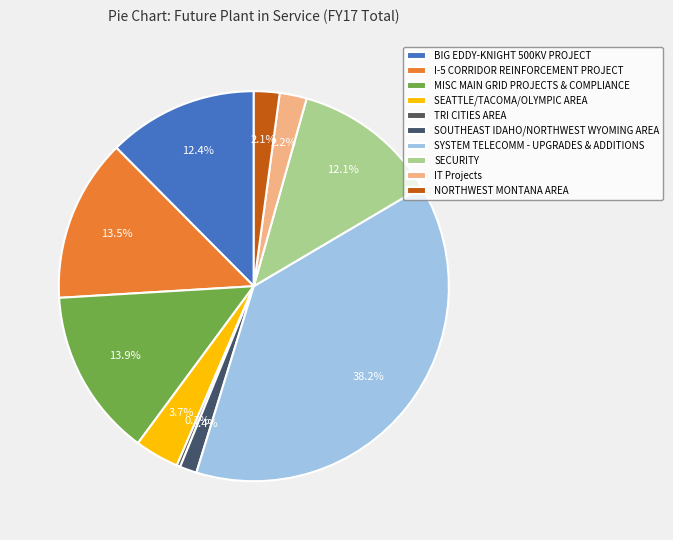

Does I-5 CORRIDOR REINFORCEMENT PROJECT account for over 50% of the chart?

No